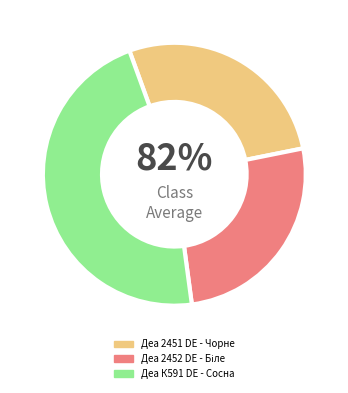

Which category has the biggest portion of the pie?

Деа К591 DE - Сосна